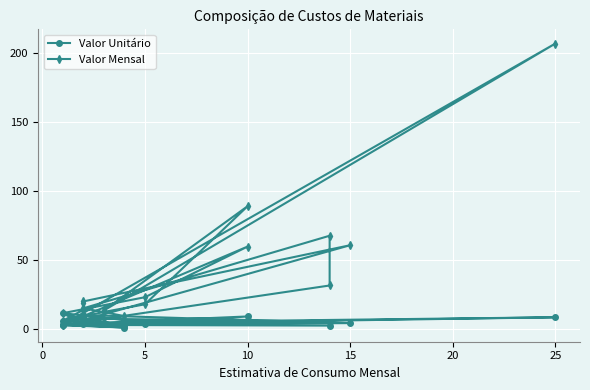

True or false: Valor Mensal and Valor Unitário cross at least once.

False